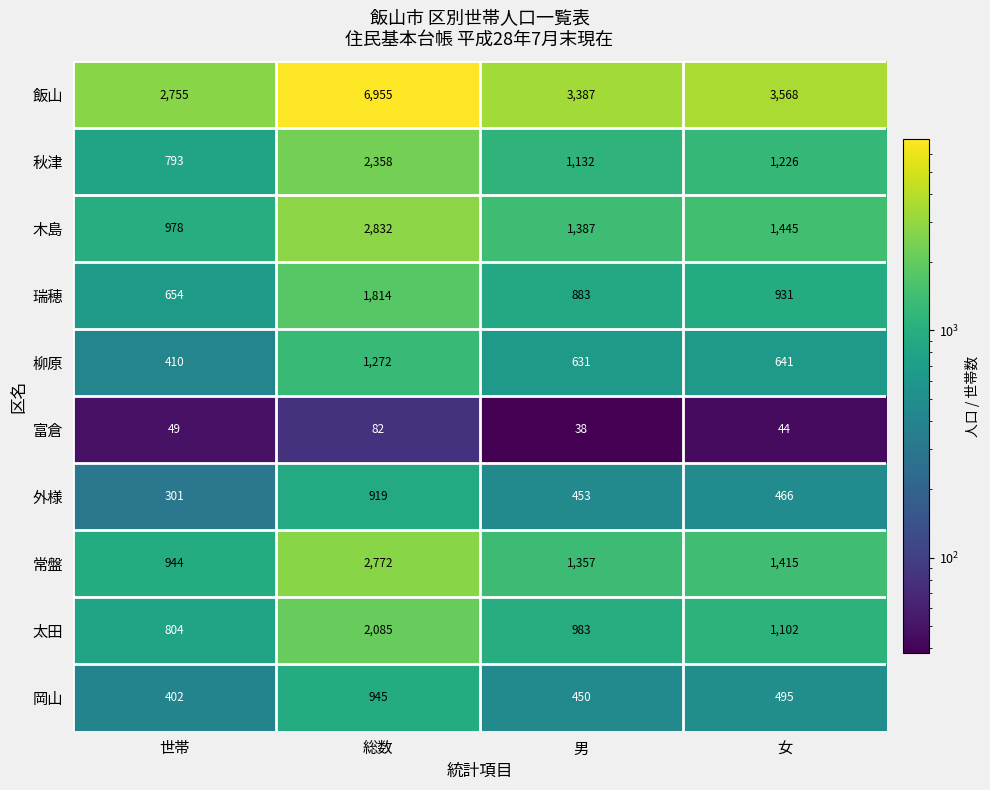

Rank the series at 総数 from lowest to highest value.

富倉, 外様, 岡山, 柳原, 瑞穂, 太田, 秋津, 常盤, 木島, 飯山